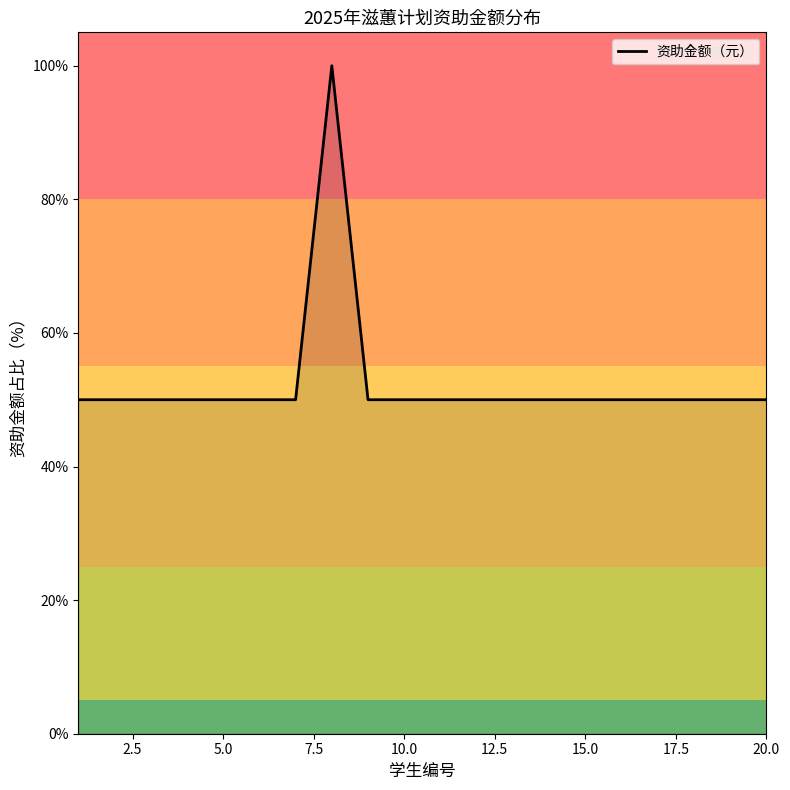

What is the greatest value displayed?

100